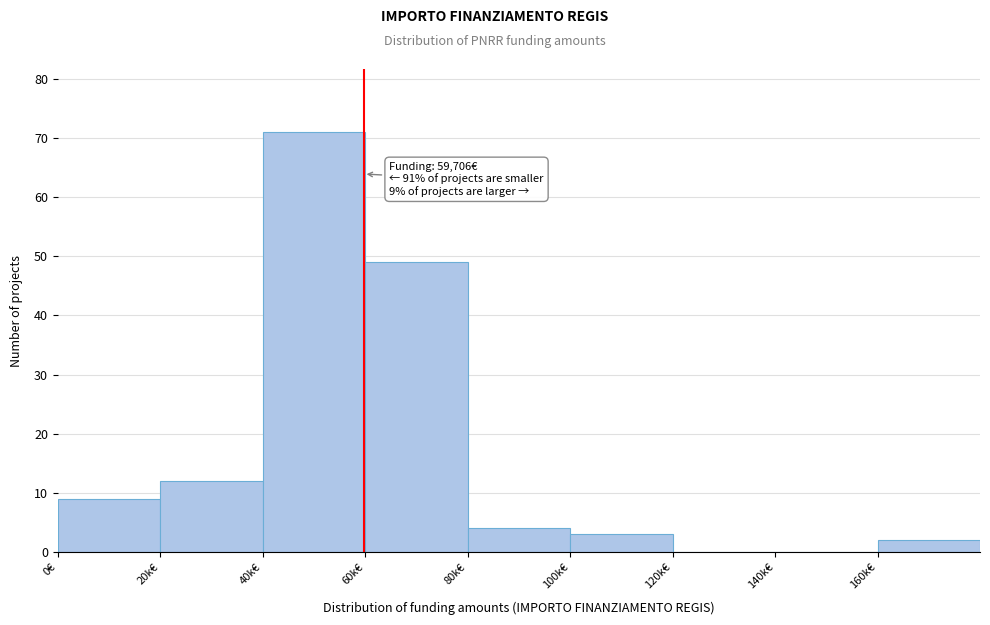

Reading left to right, list all the values displayed in this chart.

0€=9	20k€=12	40k€=71	60k€=49	80k€=4	100k€=3	120k€=0	140k€=0	160k€=2